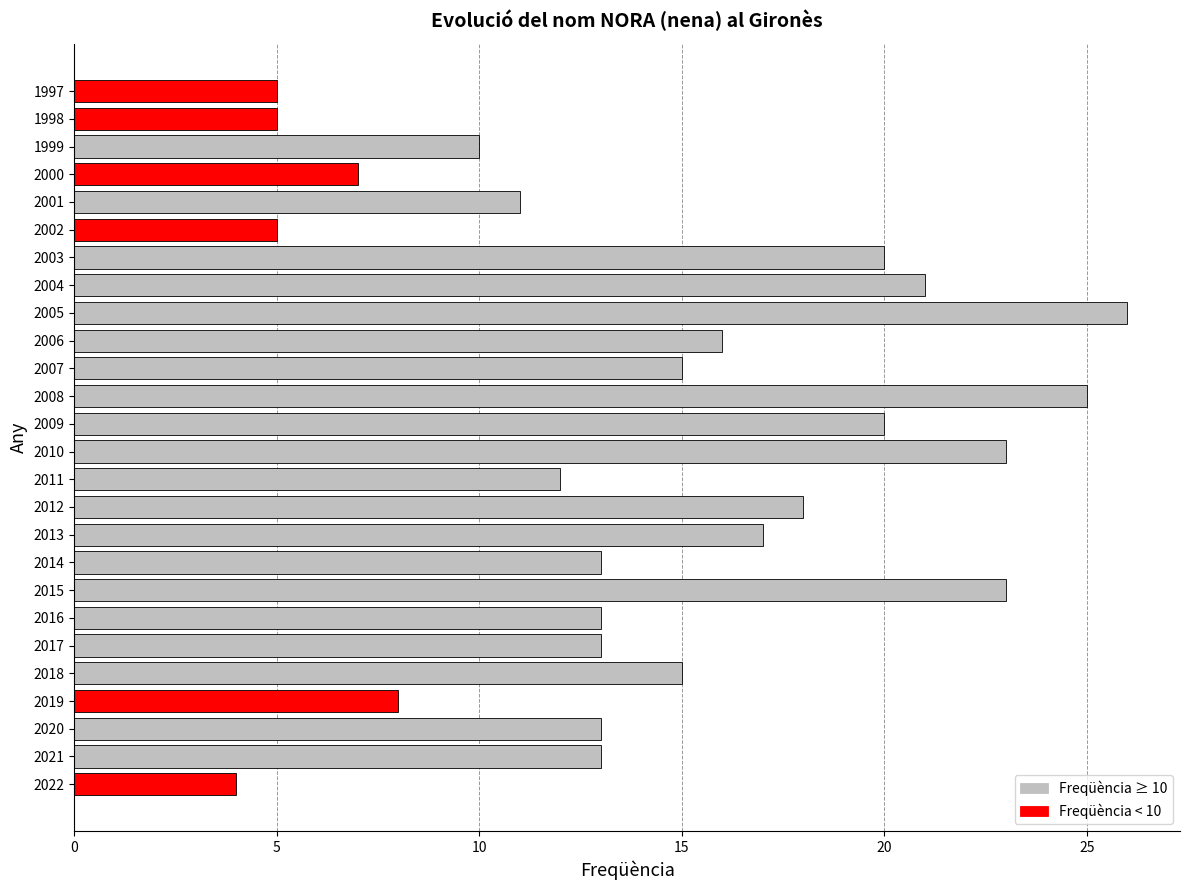

What is the minimum value shown in the chart?

4